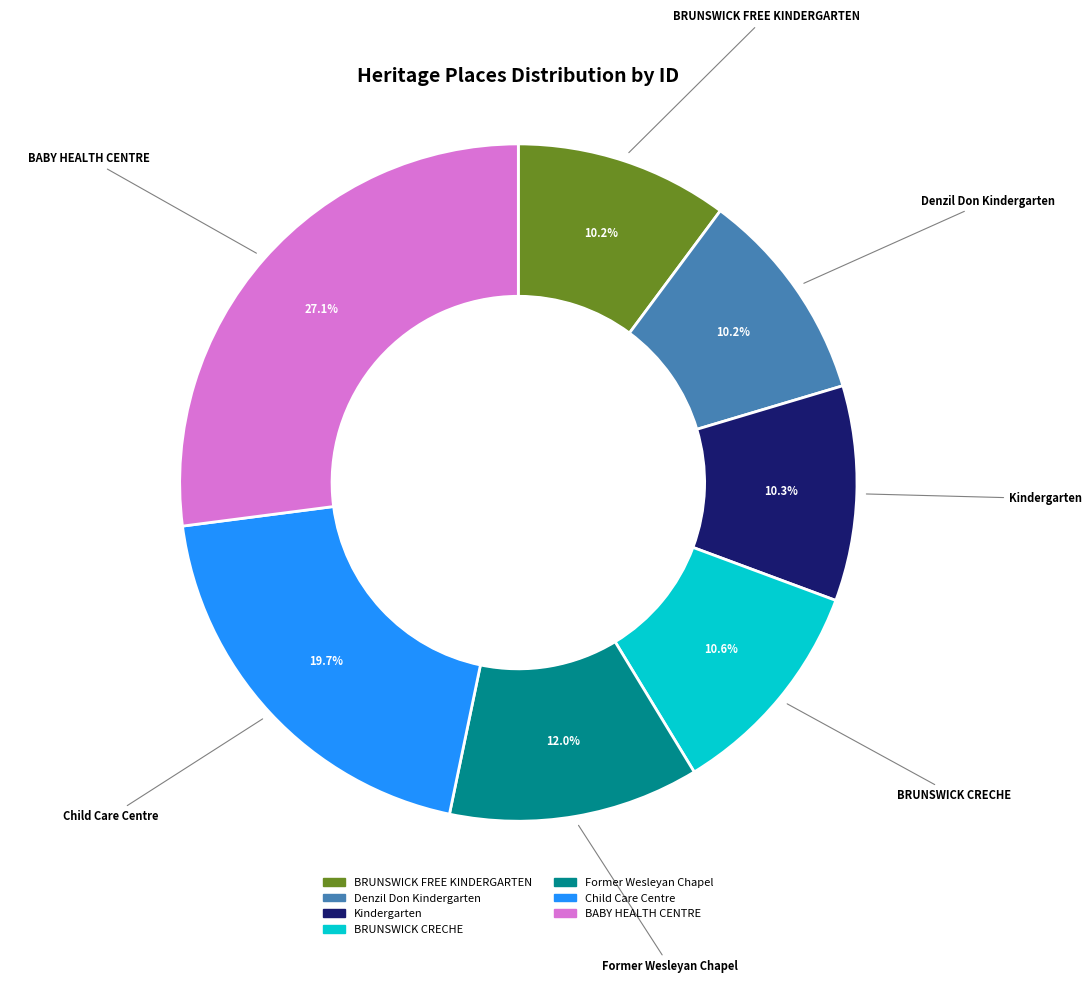

The Kindergarten slice represents 10% of the pie. True or false?

True